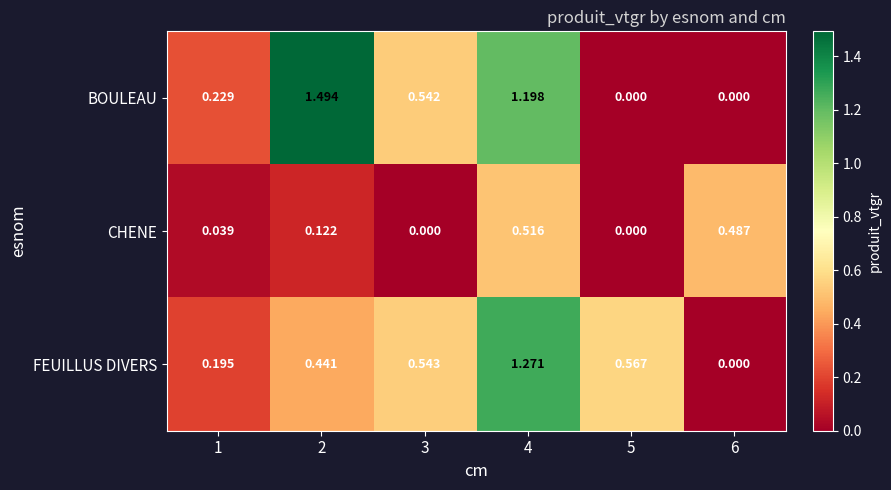

At 3, list the series in order from smallest to largest.

CHENE, BOULEAU, FEUILLUS DIVERS